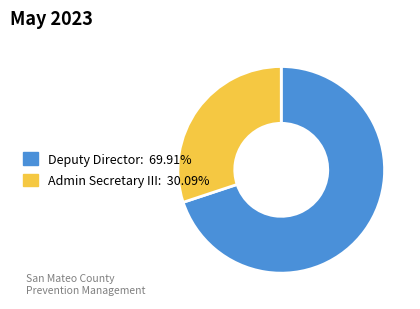

How many slices are in this pie chart?

2